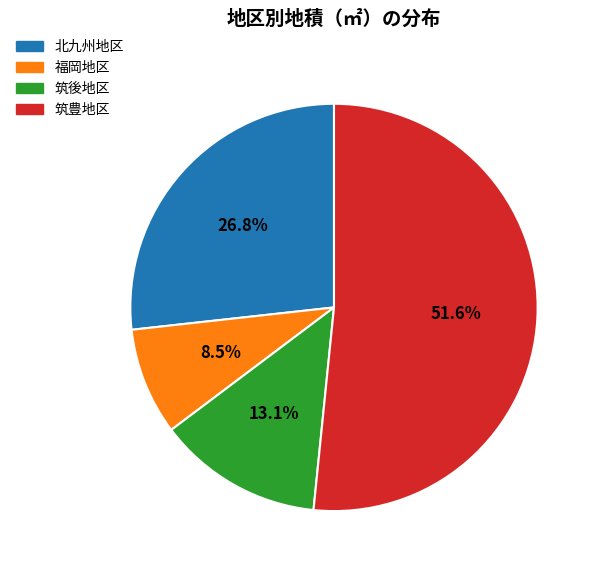

Count the number of slices in the pie.

4